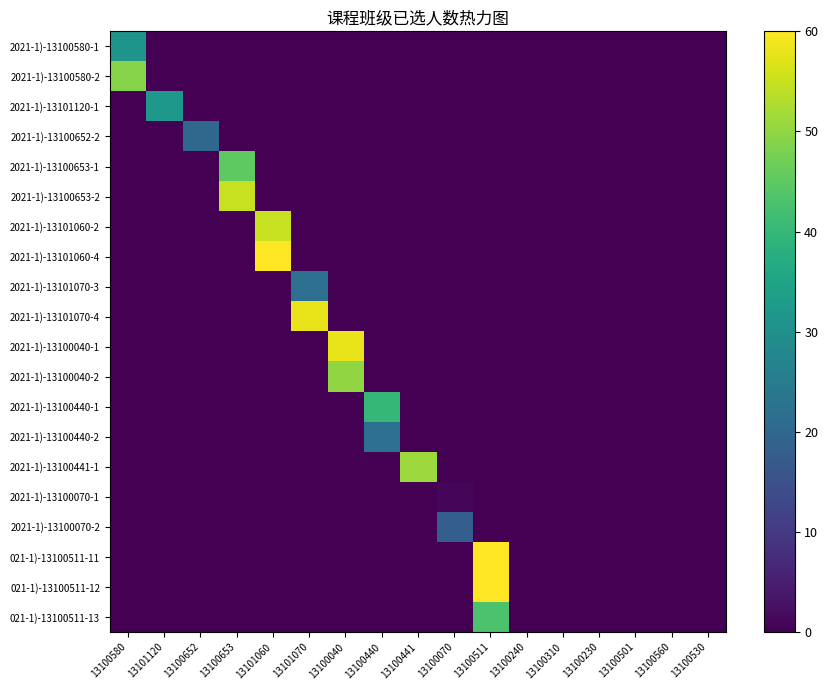

Reading left to right, transcribe all the data shown in this chart.

2021-1)-13100580-1: 13100580=31	13101120=0	13100652=0	13100653=0	13101060=0	13101070=0	13100040=0	13100440=0	13100441=0	13100070=0	13100511=0	13100240=0	13100310=0	13100230=0	13100501=0	13100560=0	13100530=0
2021-1)-13100580-2: 13100580=49	13101120=0	13100652=0	13100653=0	13101060=0	13101070=0	13100040=0	13100440=0	13100441=0	13100070=0	13100511=0	13100240=0	13100310=0	13100230=0	13100501=0	13100560=0	13100530=0
2021-1)-13101120-1: 13100580=0	13101120=32	13100652=0	13100653=0	13101060=0	13101070=0	13100040=0	13100440=0	13100441=0	13100070=0	13100511=0	13100240=0	13100310=0	13100230=0	13100501=0	13100560=0	13100530=0
2021-1)-13100652-2: 13100580=0	13101120=0	13100652=20	13100653=0	13101060=0	13101070=0	13100040=0	13100440=0	13100441=0	13100070=0	13100511=0	13100240=0	13100310=0	13100230=0	13100501=0	13100560=0	13100530=0
2021-1)-13100653-1: 13100580=0	13101120=0	13100652=0	13100653=45	13101060=0	13101070=0	13100040=0	13100440=0	13100441=0	13100070=0	13100511=0	13100240=0	13100310=0	13100230=0	13100501=0	13100560=0	13100530=0
2021-1)-13100653-2: 13100580=0	13101120=0	13100652=0	13100653=55	13101060=0	13101070=0	13100040=0	13100440=0	13100441=0	13100070=0	13100511=0	13100240=0	13100310=0	13100230=0	13100501=0	13100560=0	13100530=0
2021-1)-13101060-2: 13100580=0	13101120=0	13100652=0	13100653=0	13101060=55	13101070=0	13100040=0	13100440=0	13100441=0	13100070=0	13100511=0	13100240=0	13100310=0	13100230=0	13100501=0	13100560=0	13100530=0
2021-1)-13101060-4: 13100580=0	13101120=0	13100652=0	13100653=0	13101060=60	13101070=0	13100040=0	13100440=0	13100441=0	13100070=0	13100511=0	13100240=0	13100310=0	13100230=0	13100501=0	13100560=0	13100530=0
2021-1)-13101070-3: 13100580=0	13101120=0	13100652=0	13100653=0	13101060=0	13101070=22	13100040=0	13100440=0	13100441=0	13100070=0	13100511=0	13100240=0	13100310=0	13100230=0	13100501=0	13100560=0	13100530=0
2021-1)-13101070-4: 13100580=0	13101120=0	13100652=0	13100653=0	13101060=0	13101070=58	13100040=0	13100440=0	13100441=0	13100070=0	13100511=0	13100240=0	13100310=0	13100230=0	13100501=0	13100560=0	13100530=0
2021-1)-13100040-1: 13100580=0	13101120=0	13100652=0	13100653=0	13101060=0	13101070=0	13100040=58	13100440=0	13100441=0	13100070=0	13100511=0	13100240=0	13100310=0	13100230=0	13100501=0	13100560=0	13100530=0
2021-1)-13100040-2: 13100580=0	13101120=0	13100652=0	13100653=0	13101060=0	13101070=0	13100040=50	13100440=0	13100441=0	13100070=0	13100511=0	13100240=0	13100310=0	13100230=0	13100501=0	13100560=0	13100530=0
2021-1)-13100440-1: 13100580=0	13101120=0	13100652=0	13100653=0	13101060=0	13101070=0	13100040=0	13100440=40	13100441=0	13100070=0	13100511=0	13100240=0	13100310=0	13100230=0	13100501=0	13100560=0	13100530=0
2021-1)-13100440-2: 13100580=0	13101120=0	13100652=0	13100653=0	13101060=0	13101070=0	13100040=0	13100440=22	13100441=0	13100070=0	13100511=0	13100240=0	13100310=0	13100230=0	13100501=0	13100560=0	13100530=0
2021-1)-13100441-1: 13100580=0	13101120=0	13100652=0	13100653=0	13101060=0	13101070=0	13100040=0	13100440=0	13100441=51	13100070=0	13100511=0	13100240=0	13100310=0	13100230=0	13100501=0	13100560=0	13100530=0
2021-1)-13100070-1: 13100580=0	13101120=0	13100652=0	13100653=0	13101060=0	13101070=0	13100040=0	13100440=0	13100441=0	13100070=1	13100511=0	13100240=0	13100310=0	13100230=0	13100501=0	13100560=0	13100530=0
2021-1)-13100070-2: 13100580=0	13101120=0	13100652=0	13100653=0	13101060=0	13101070=0	13100040=0	13100440=0	13100441=0	13100070=18	13100511=0	13100240=0	13100310=0	13100230=0	13100501=0	13100560=0	13100530=0
021-1)-13100511-11: 13100580=0	13101120=0	13100652=0	13100653=0	13101060=0	13101070=0	13100040=0	13100440=0	13100441=0	13100070=0	13100511=60	13100240=0	13100310=0	13100230=0	13100501=0	13100560=0	13100530=0
021-1)-13100511-12: 13100580=0	13101120=0	13100652=0	13100653=0	13101060=0	13101070=0	13100040=0	13100440=0	13100441=0	13100070=0	13100511=60	13100240=0	13100310=0	13100230=0	13100501=0	13100560=0	13100530=0
021-1)-13100511-13: 13100580=0	13101120=0	13100652=0	13100653=0	13101060=0	13101070=0	13100040=0	13100440=0	13100441=0	13100070=0	13100511=43	13100240=0	13100310=0	13100230=0	13100501=0	13100560=0	13100530=0